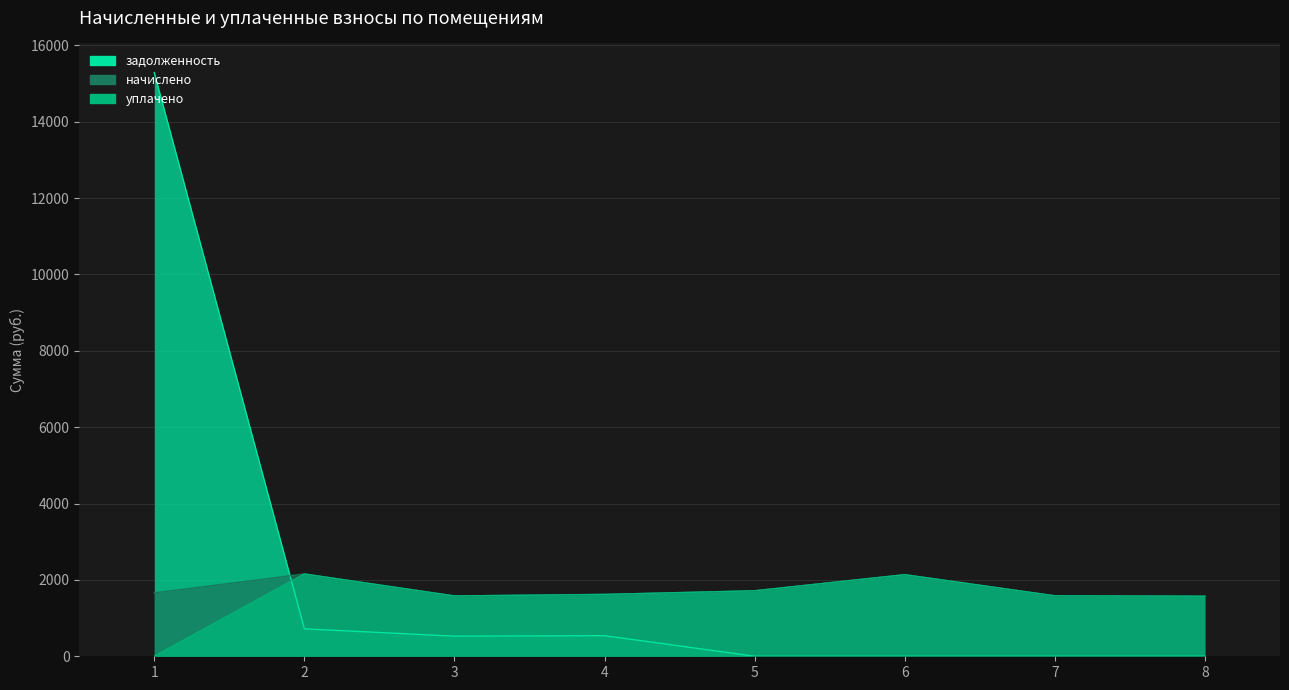

Which category has the lowest value in the начислено series?

8